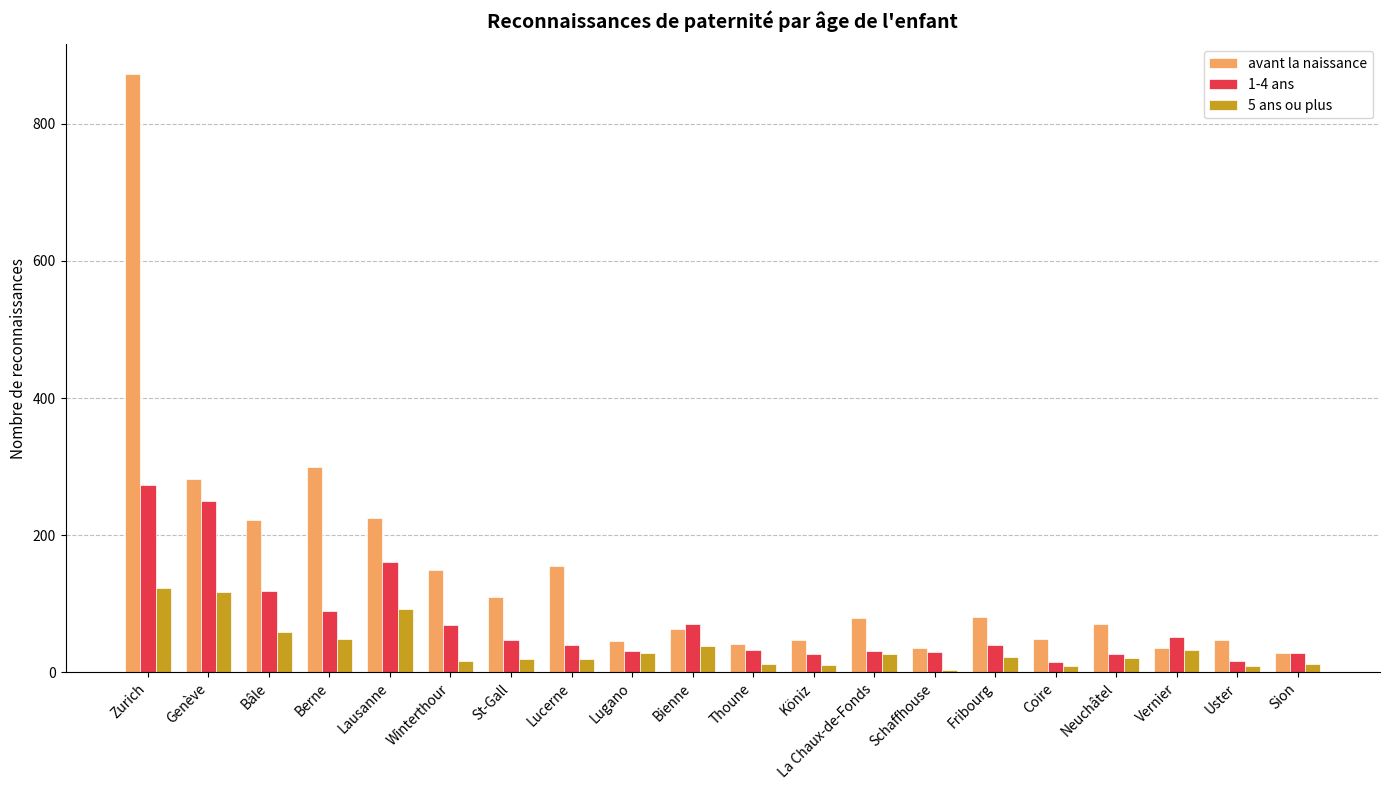

What is the spread (max minus min) of values at Lausanne?

133